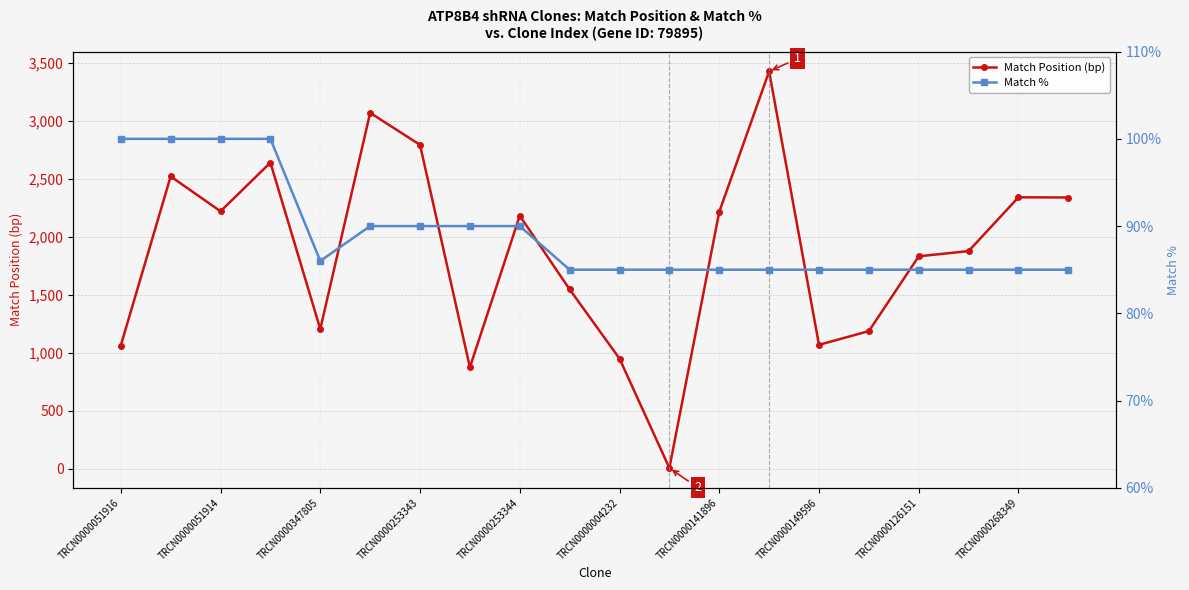

What is the maximum value for Match Position (bp)?

3426